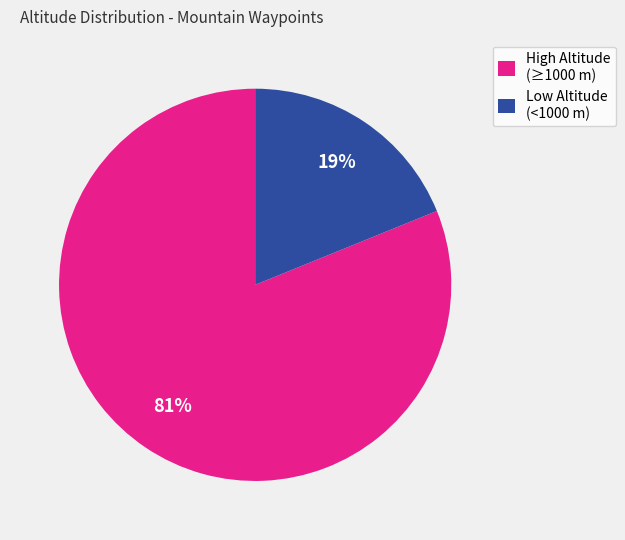

Count the number of slices in the pie.

2